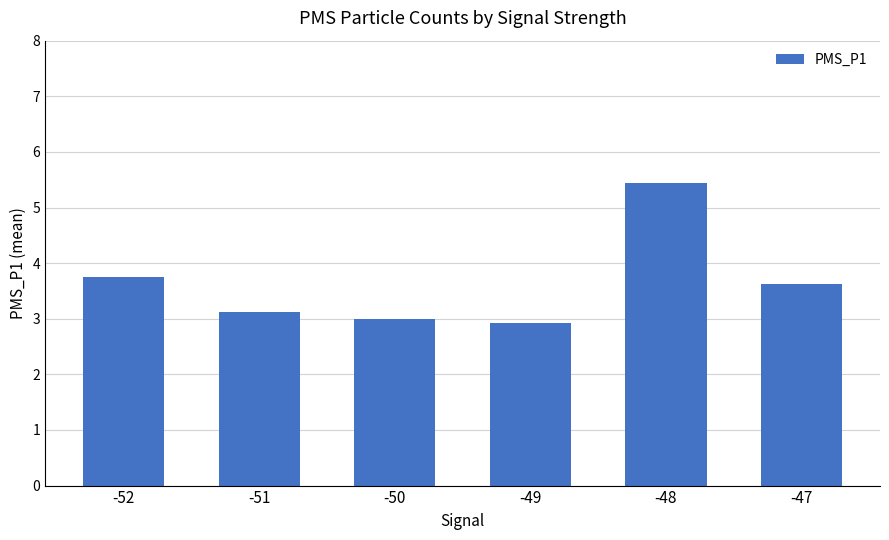

The chart shows a value of 1.6 at -49. True or false?

False